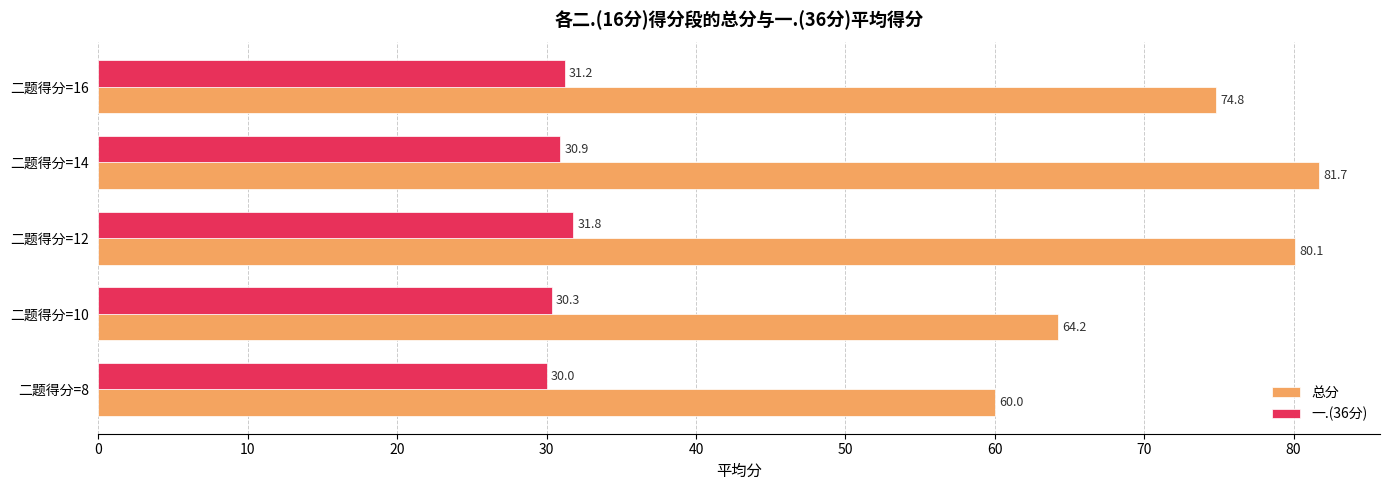

What is the average value of the 总分 series?

72.2